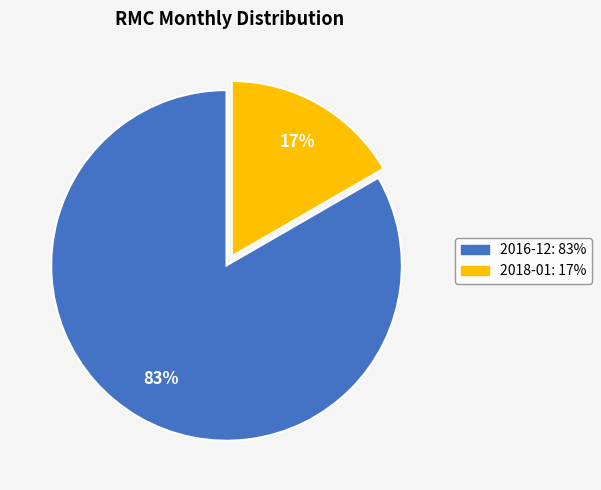

To the nearest percent, what is the average slice percentage?

50%